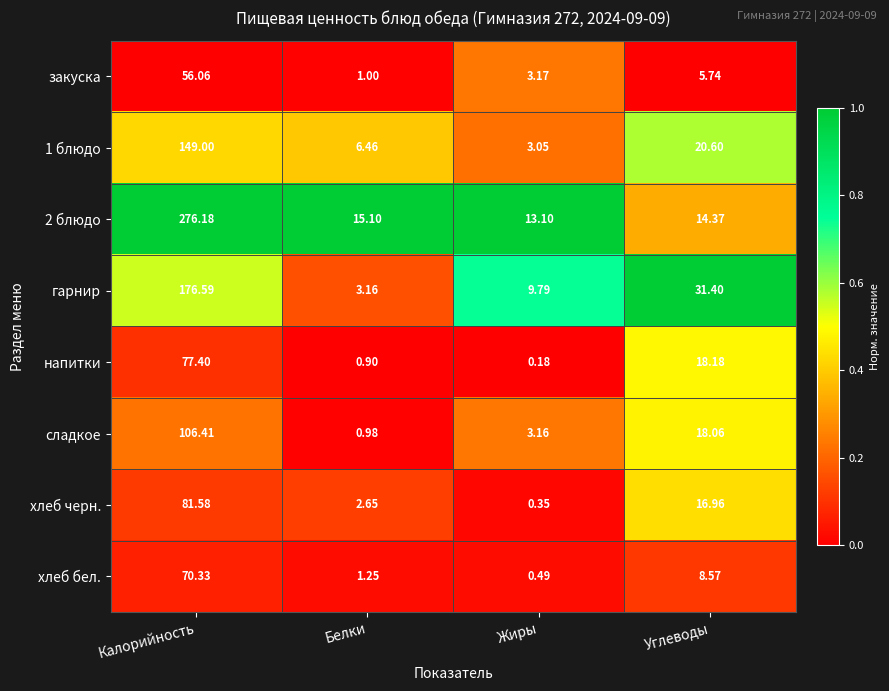

Count the number of categories in the chart.

4